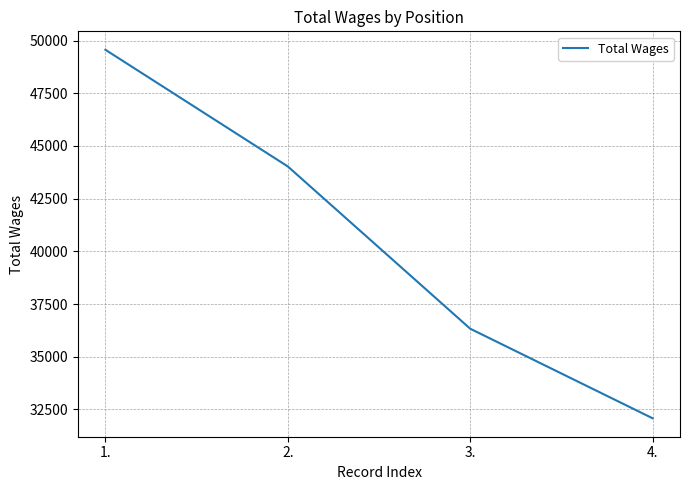

What is the smallest value displayed?

32075.5